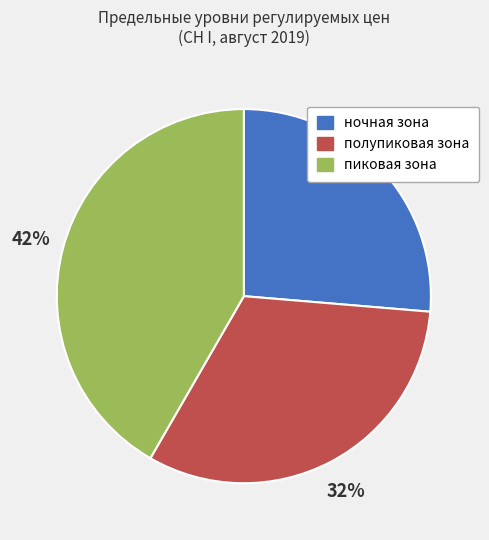

Is the sum of полупиковая зона and ночная зона greater than half?

Yes